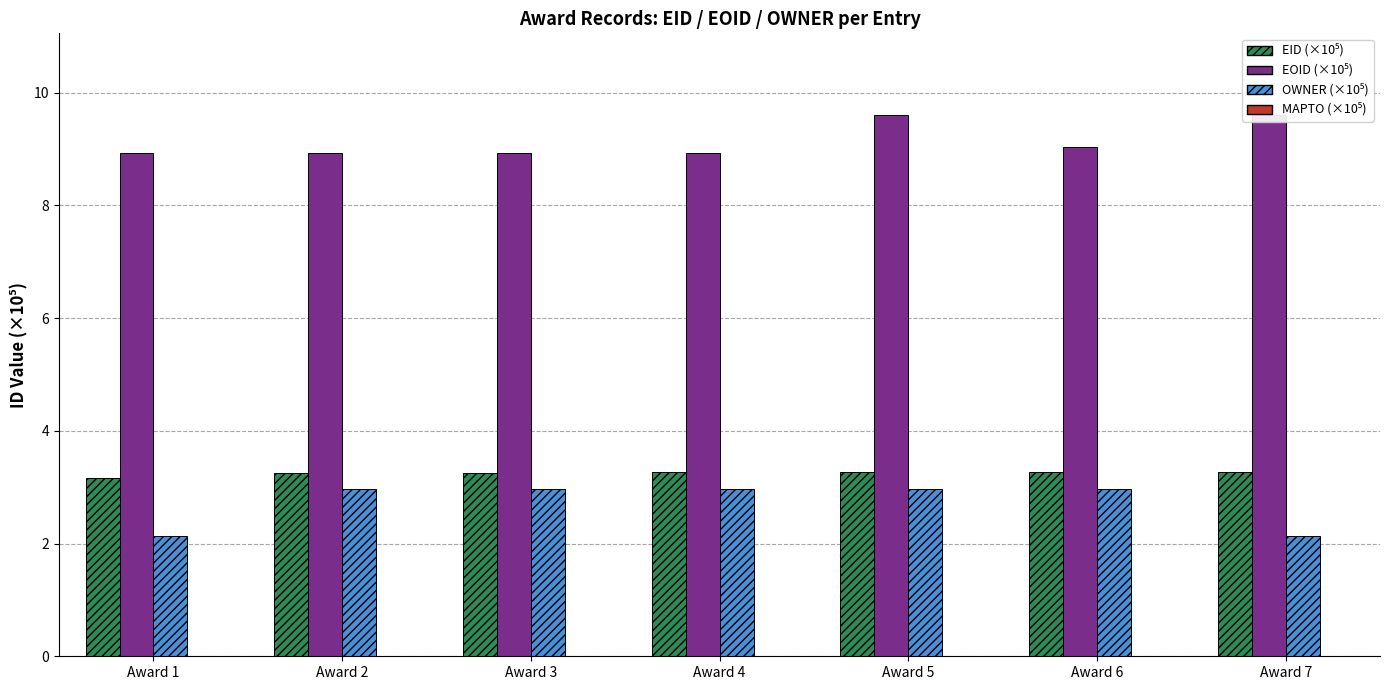

What is the highest value of the EOID (×10⁵) series?

9.6